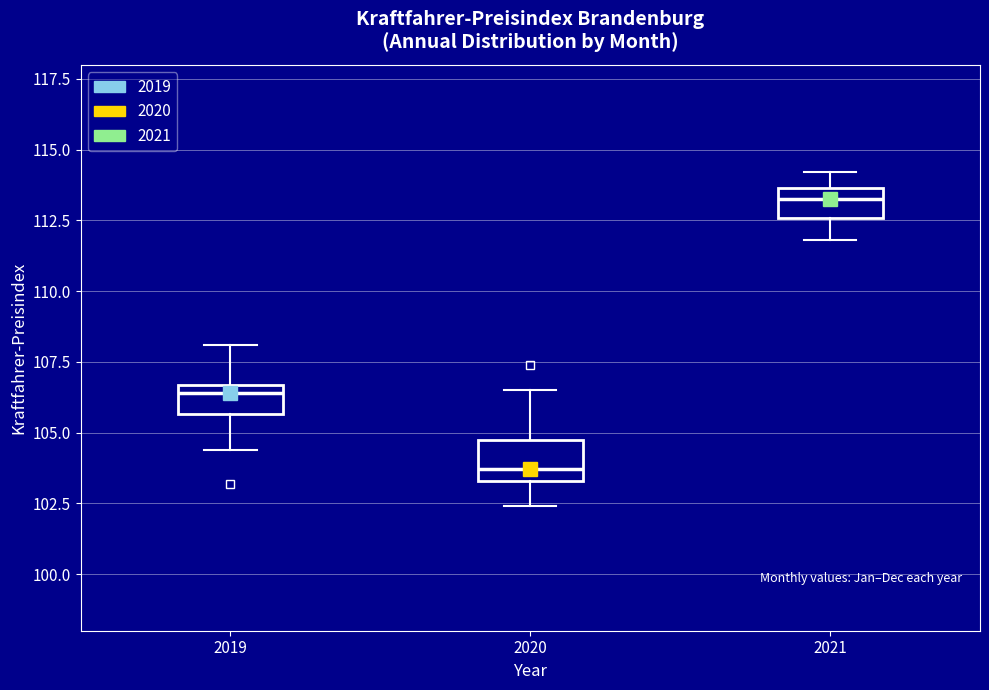

Which box has the lowest median line?

2020